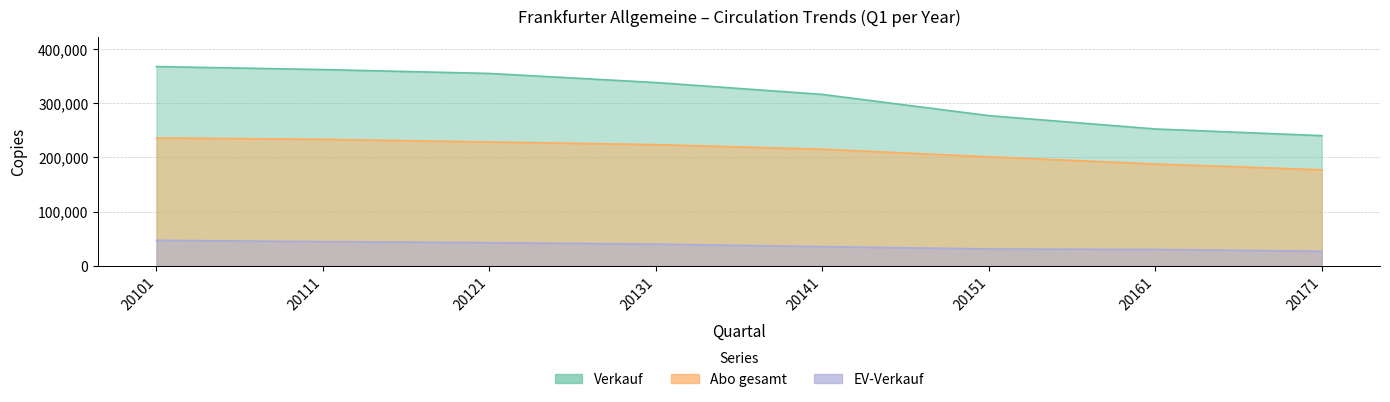

Reading left to right, what are all the values shown in this chart?

Verkauf: 367983	362460	355260	338478	316524	277314	252676	240325
Abo gesamt: 236145	233581	228663	223769	215261	201273	187985	177275
EV-Verkauf: 46864	44560	42610	39897	35282	30961	30085	26738